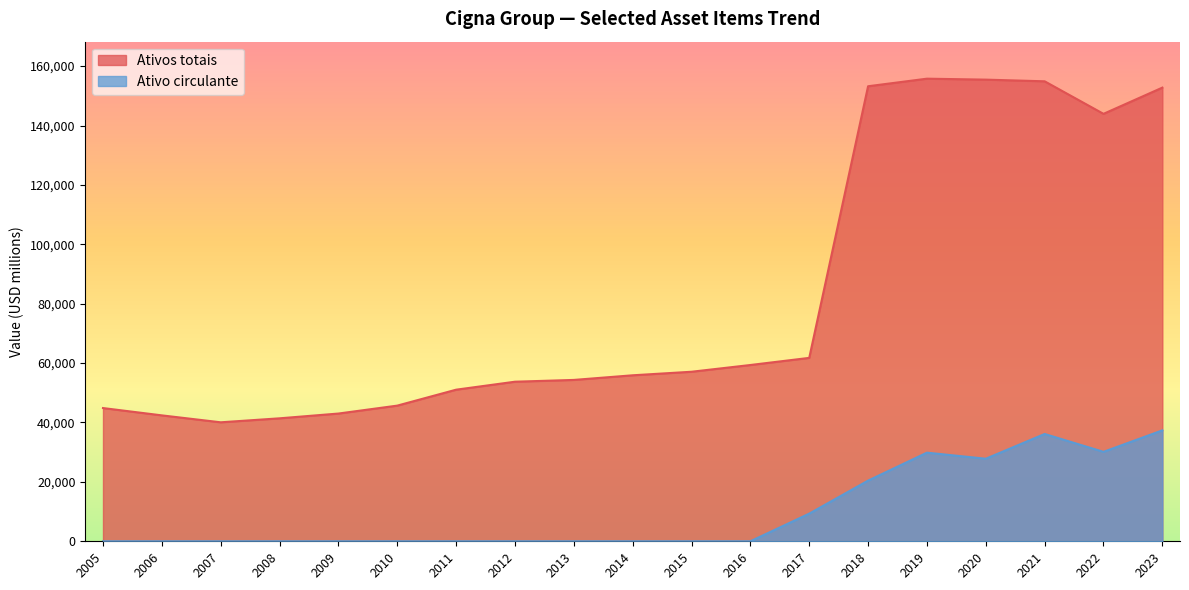

True or false: Ativos totais and Ativo circulante cross at least once.

False